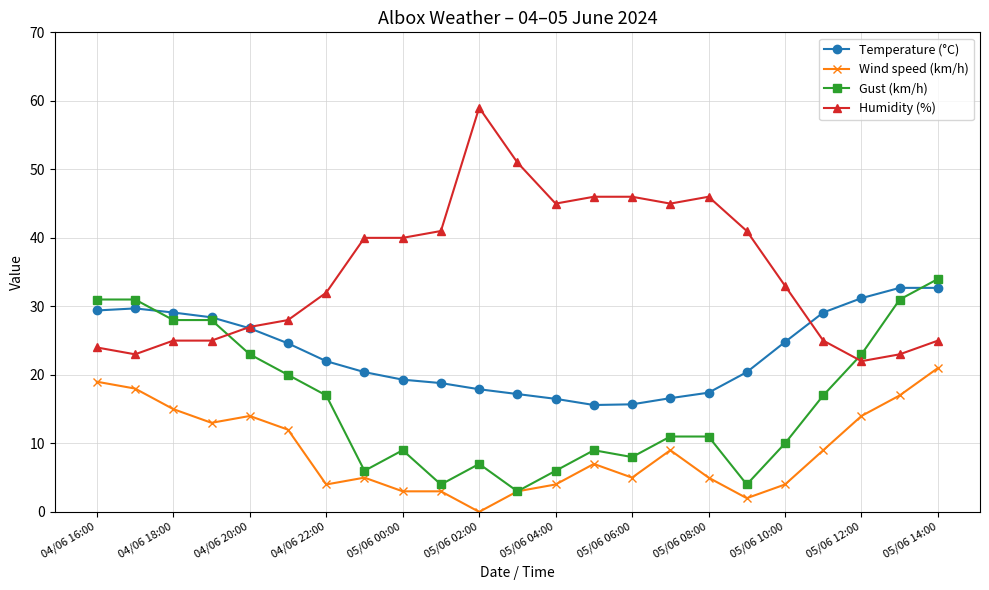

True or false: Humidity (%) and Wind speed (km/h) cross at least once.

False